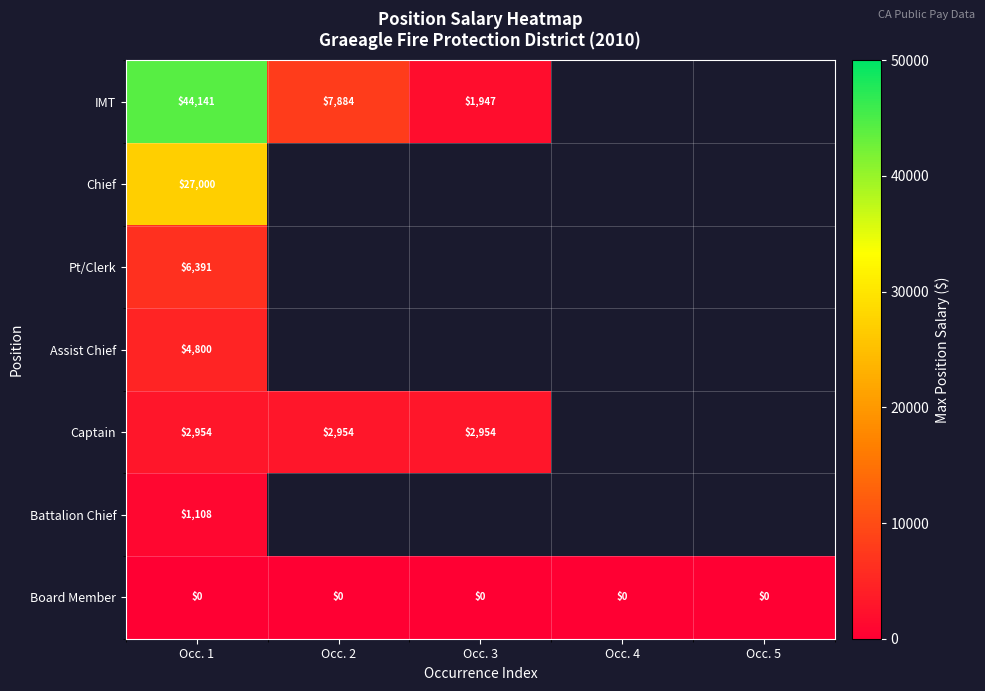

Which has a higher value, Occ. 5 or Occ. 4?

Occ. 4